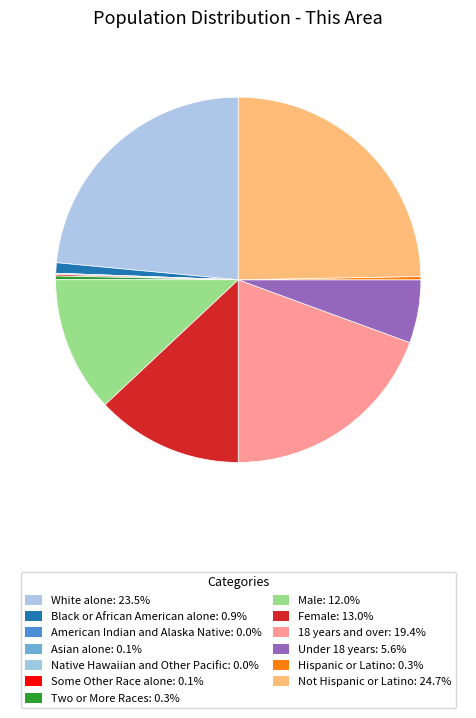

Is Not Hispanic or Latino the majority of the pie?

No